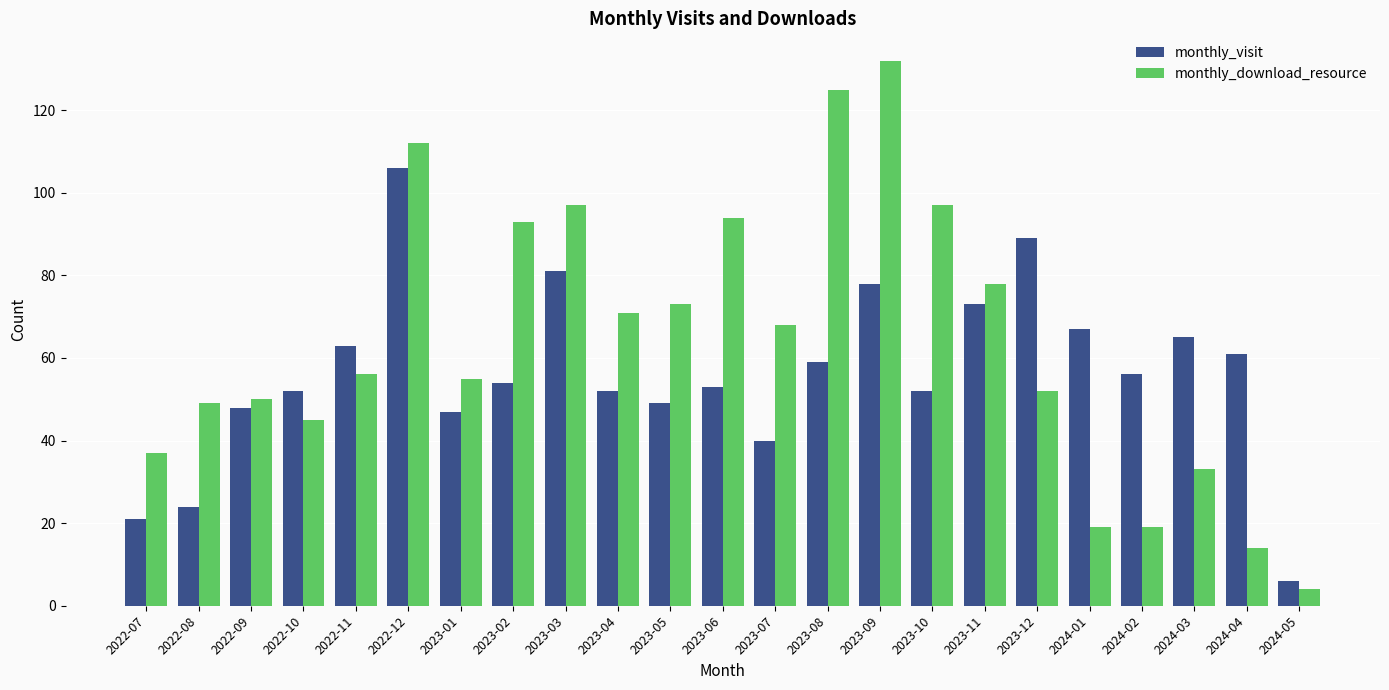

How many bars are there in each group?

2